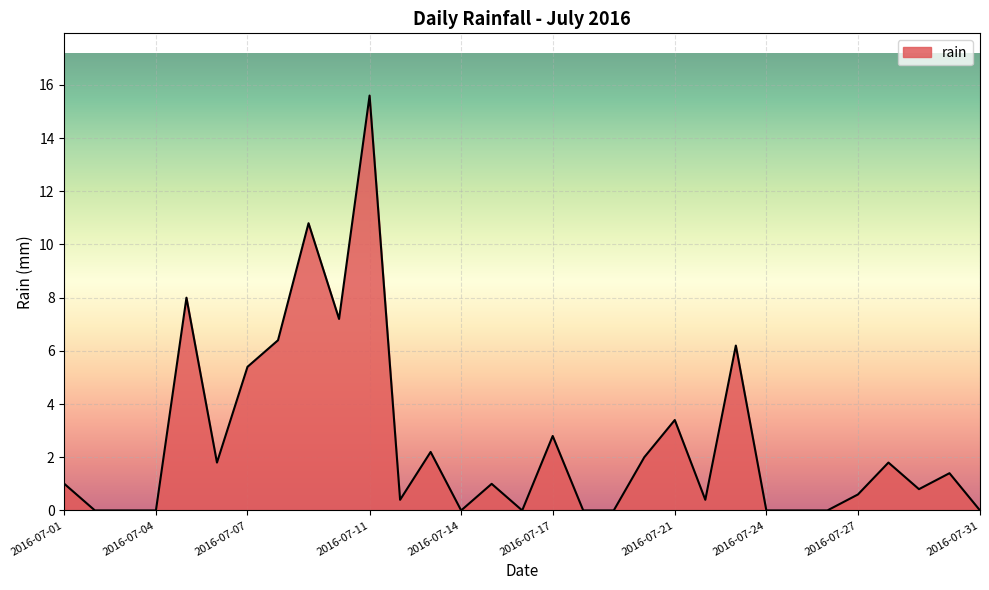

What is the difference between the maximum and minimum values?

15.6